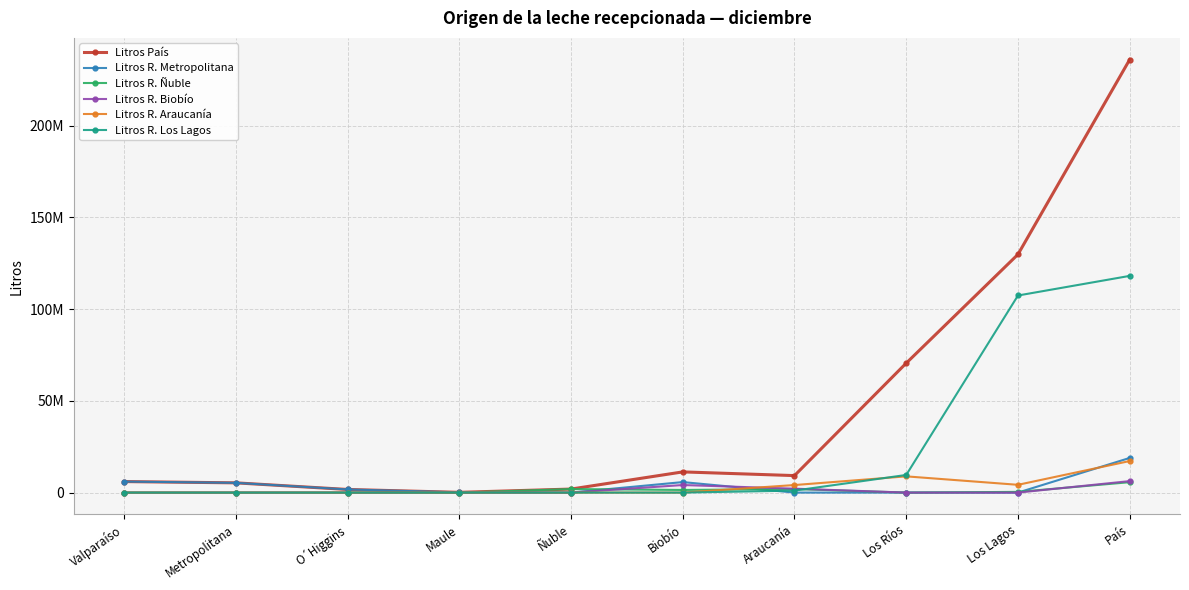

What are all the series names shown in the legend?

Litros País, Litros R. Metropolitana, Litros R. Ñuble, Litros R. Biobío, Litros R. Araucanía, Litros R. Los Lagos